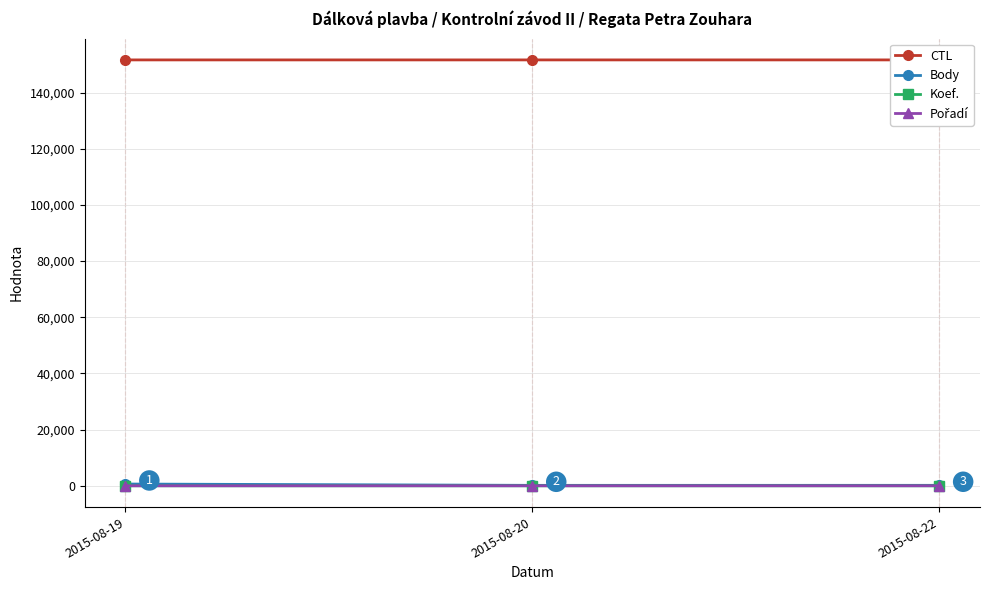

What is the difference between the maximum and minimum values in the Koef. series?

2